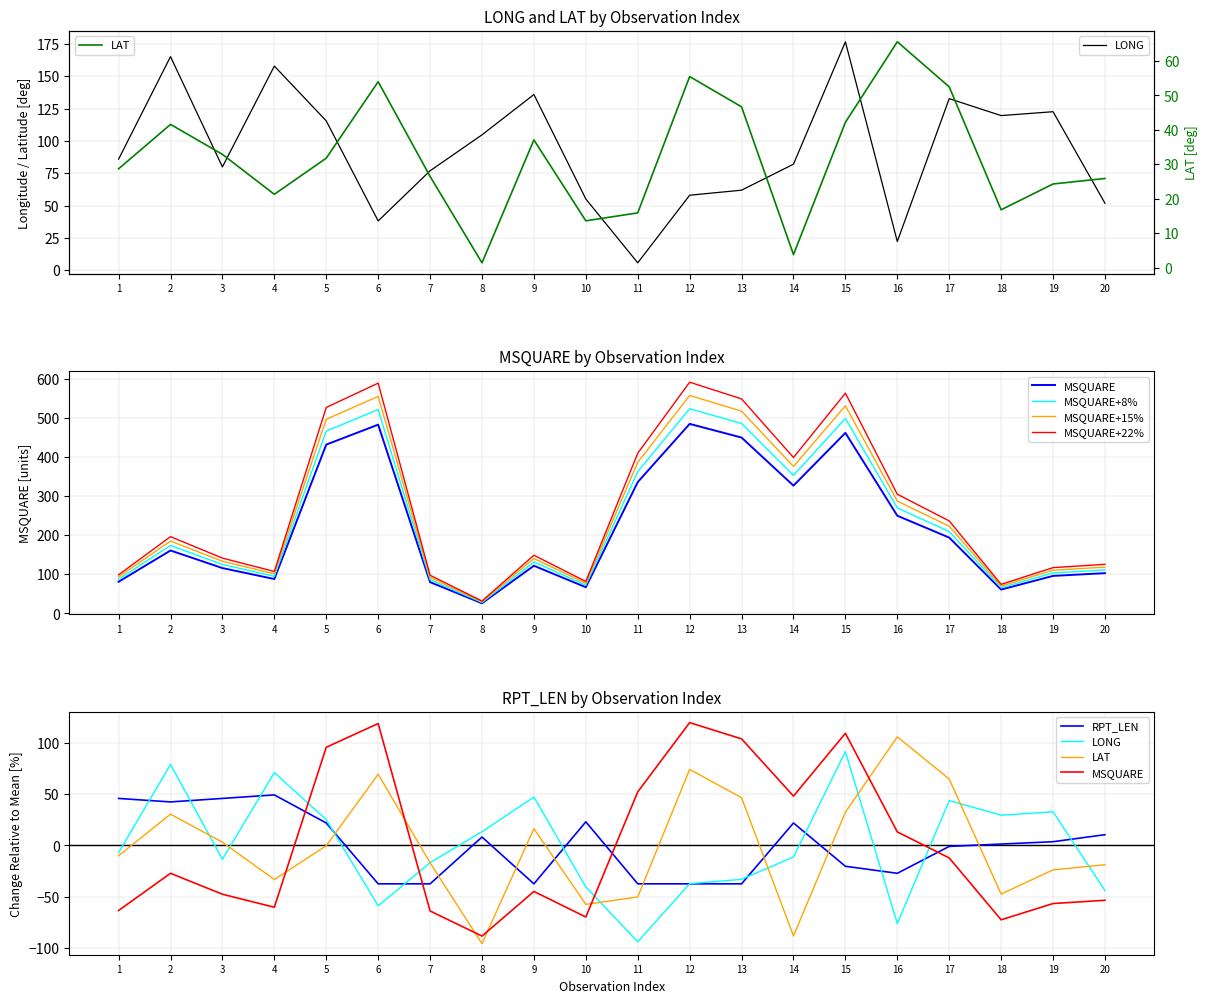

What is the difference between the LAT values at 20 and 5?

18.5